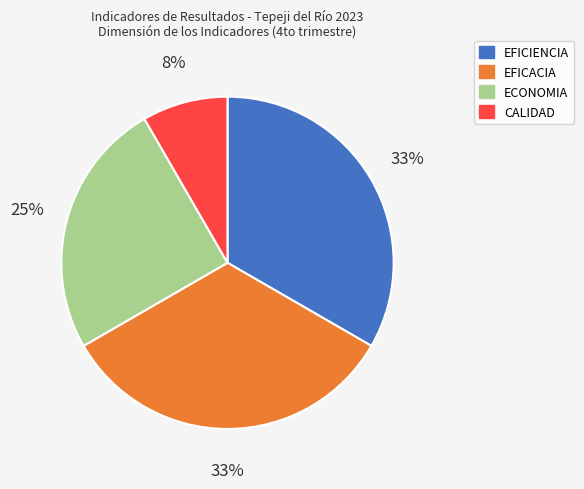

What is the smallest slice in the pie chart?

CALIDAD